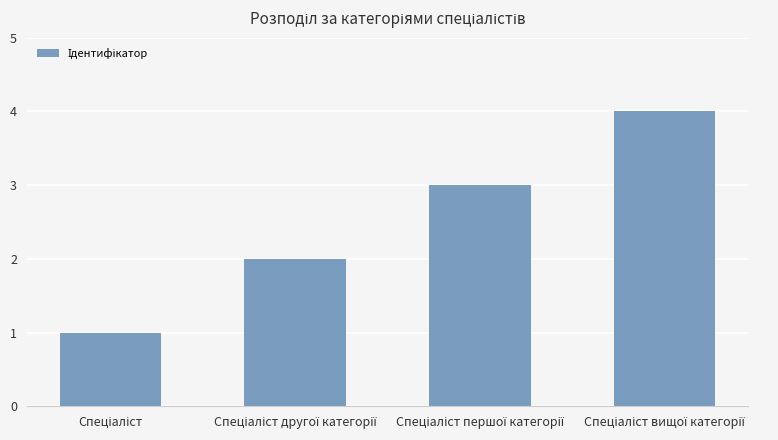

What is the difference between the maximum and minimum values?

3